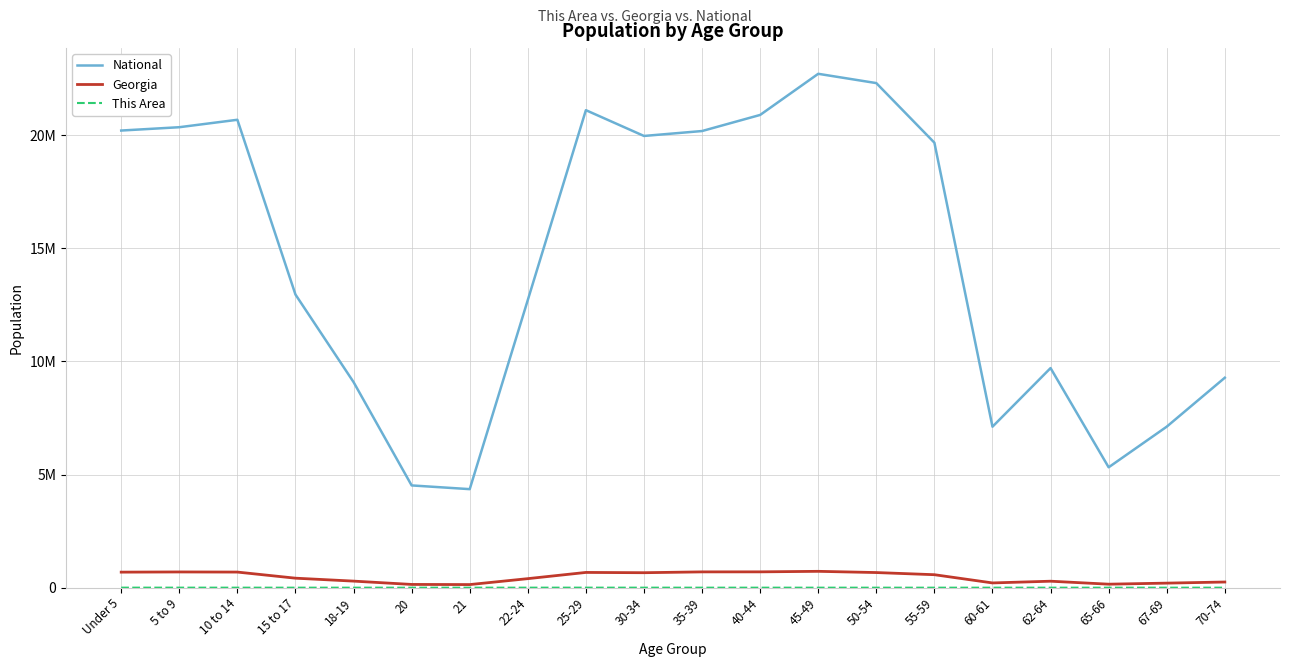

Is this an area chart (filled region under the line)?

No